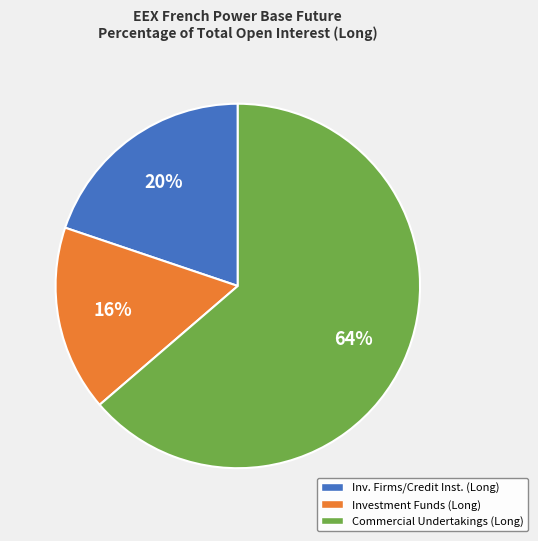

Is there a majority slice in this chart?

Yes